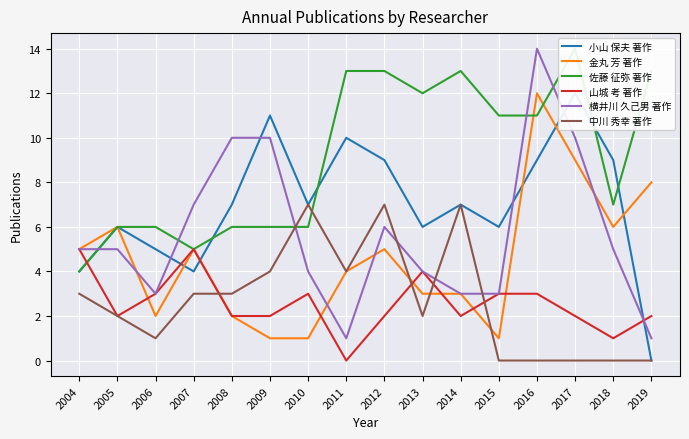

List the series in order of their peak value, lowest first.

山城 考 著作, 中川 秀幸 著作, 小山 保夫 著作, 金丸 芳 著作, 佐藤 征弥 著作, 横井川 久己男 著作